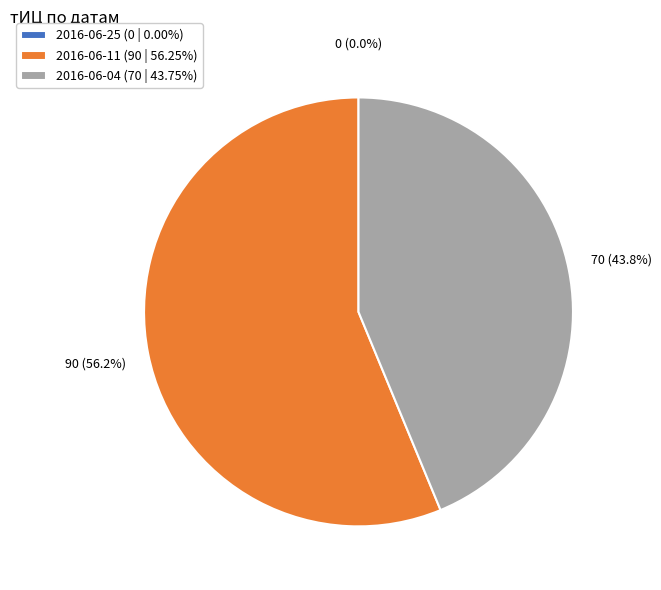

What portion of the pie excludes 2016-06-25?

100.0%